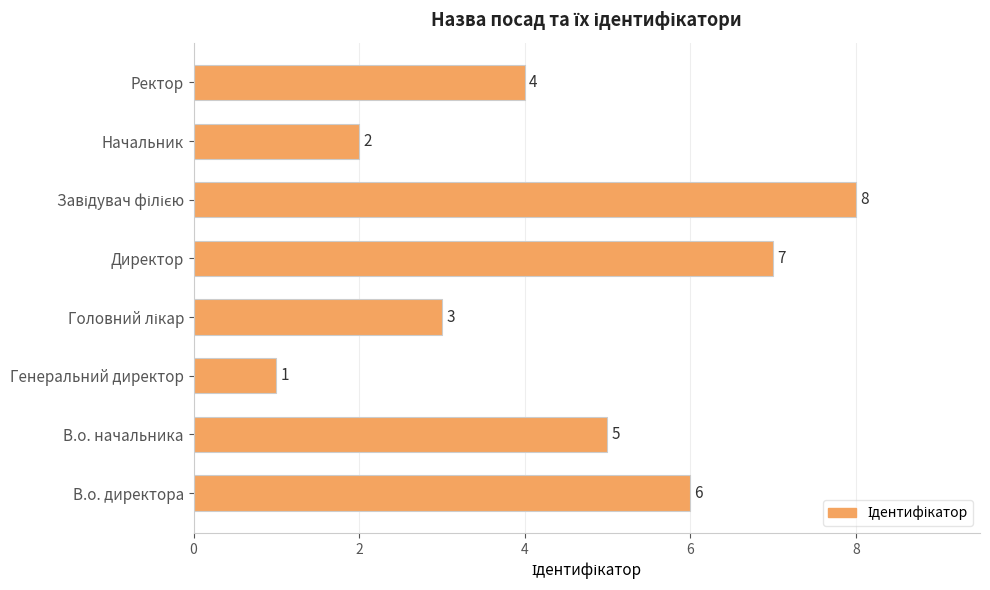

How many values are between 3 and 7?

5